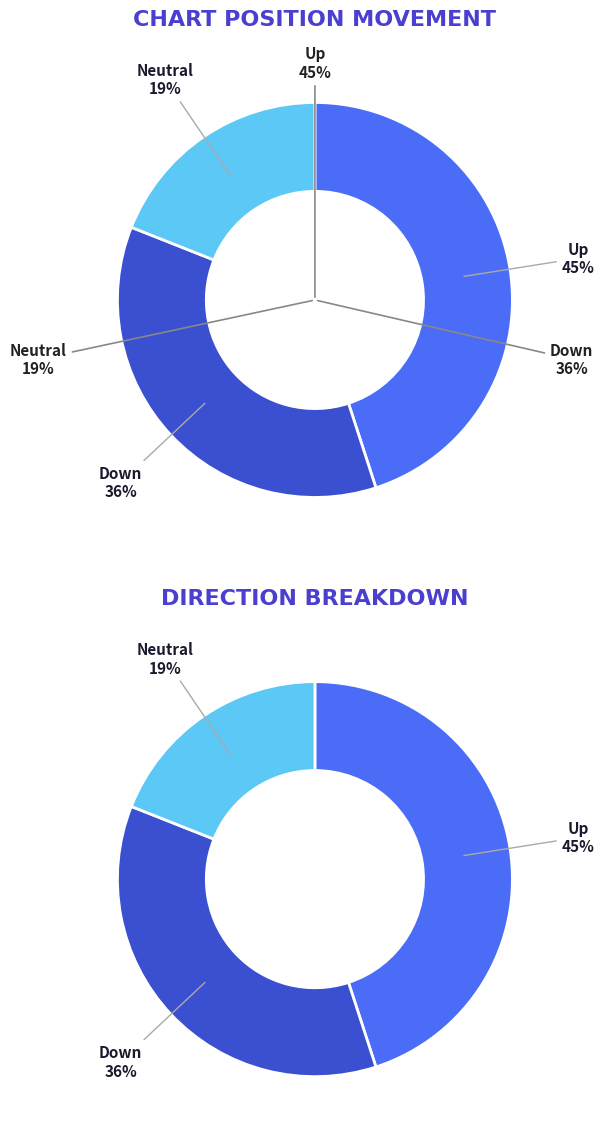

True or false: up accounts for 56% of the total.

False